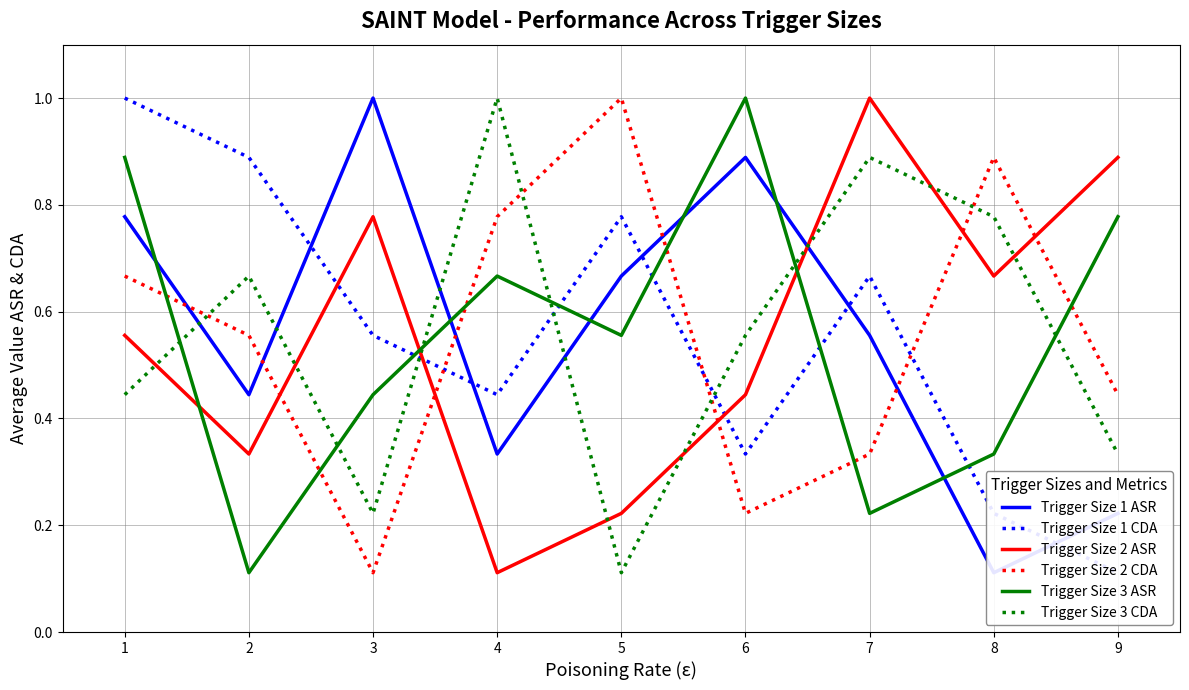

What is the value of the Trigger Size 2 ASR point at the 7th from the left?

1.0